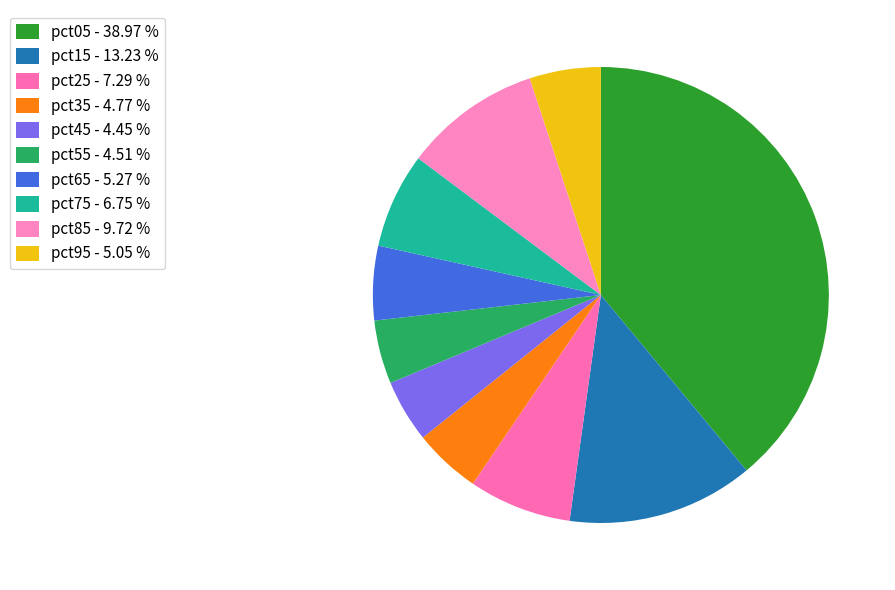

How many segments does this pie chart have?

10